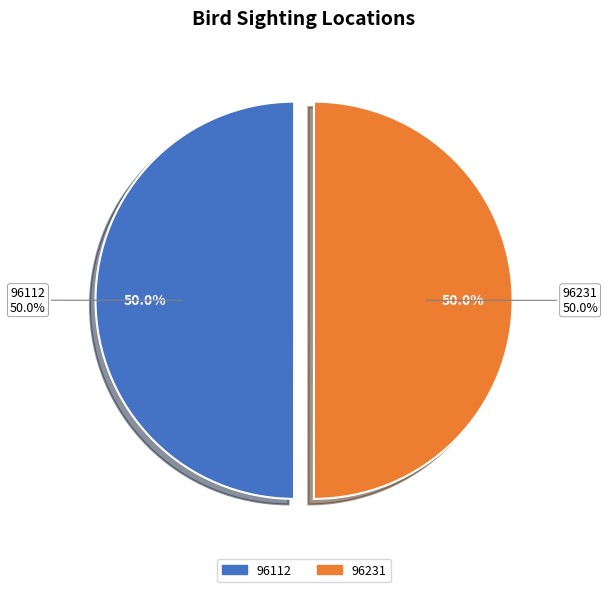

Is there a majority slice in this chart?

Yes